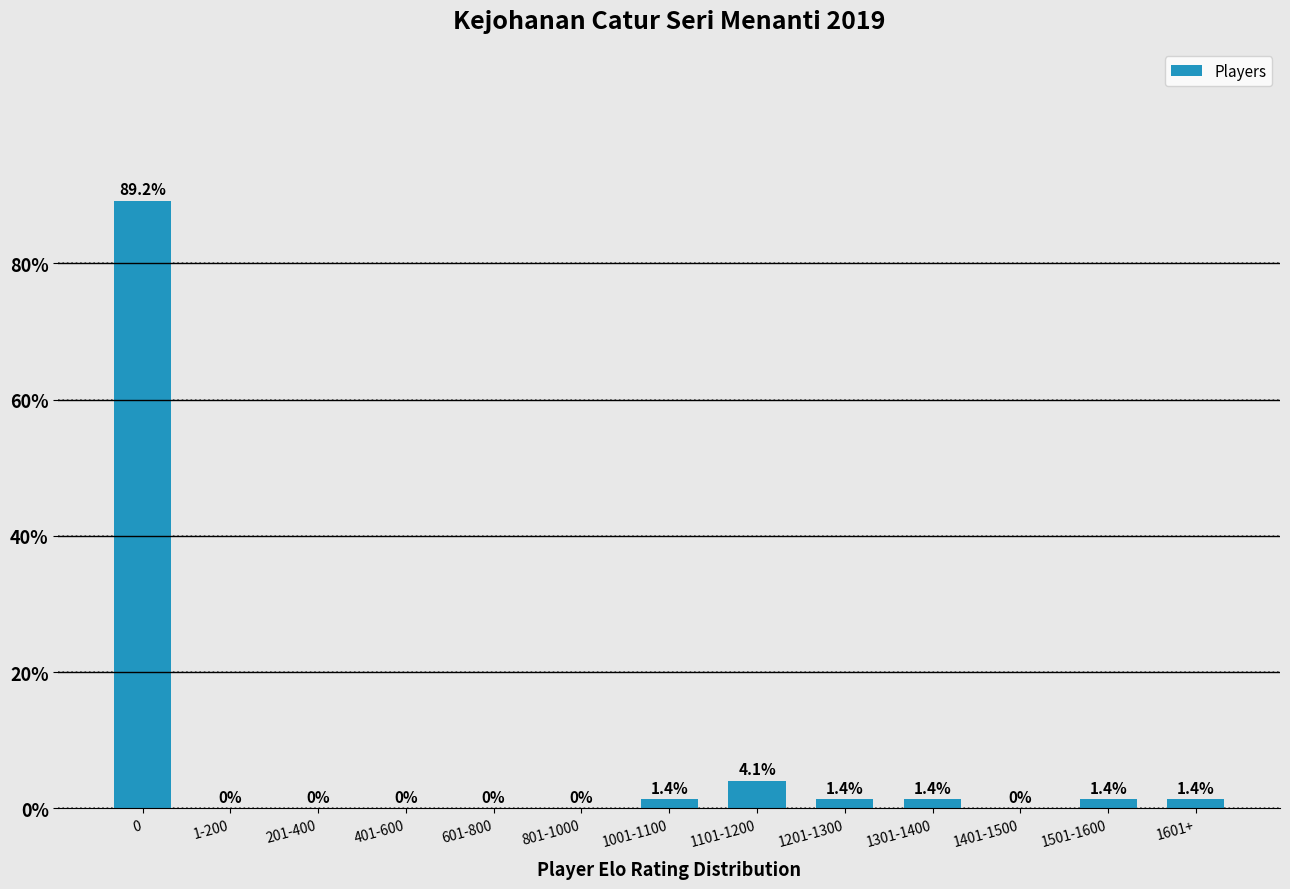

Is it true that the value at 1601+ is 1.4?

True